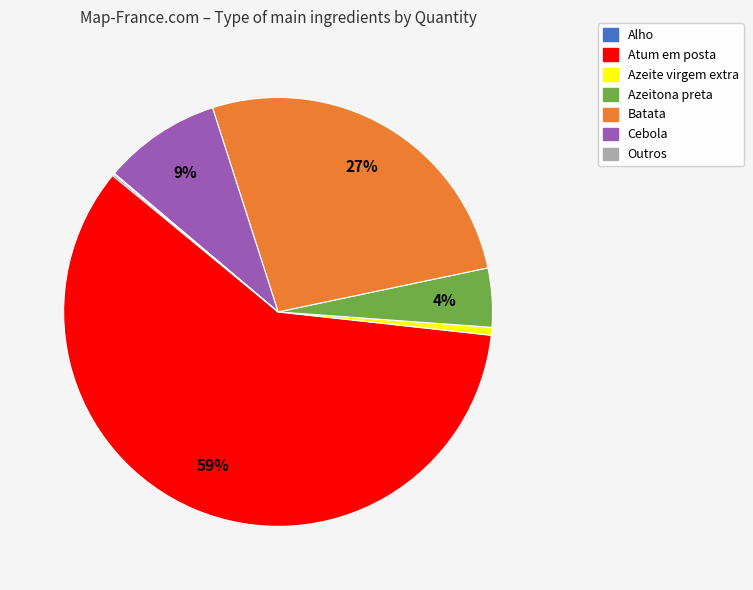

To the nearest percent, what is the difference between the largest and smallest slice percentages?

59%